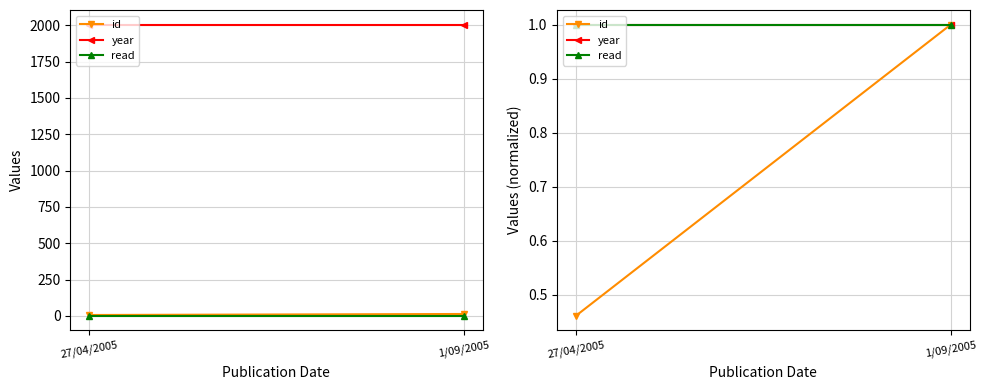

What value does the read series have at 27/04/2005?

1.0